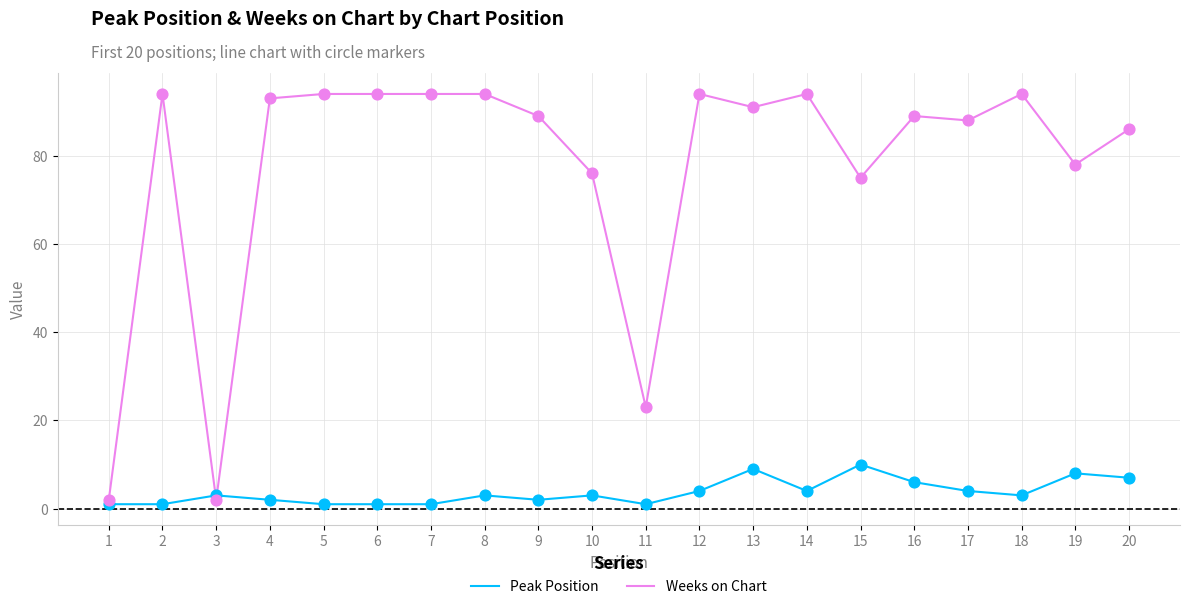

Between 3 and 4, which series saw the biggest shift?

Weeks on Chart